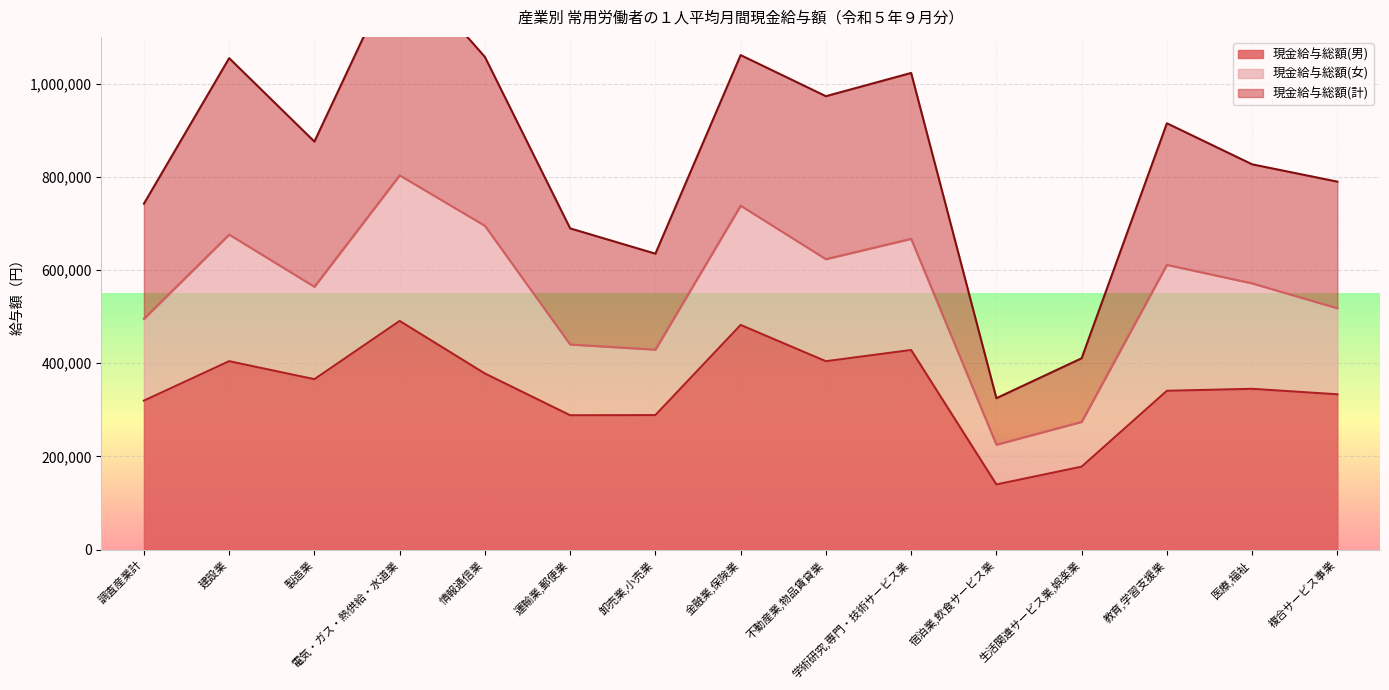

Is the value of 現金給与総額(計) at 教育,学習支援業 greater than the value of 現金給与総額(男) at 医療,福祉?

Yes